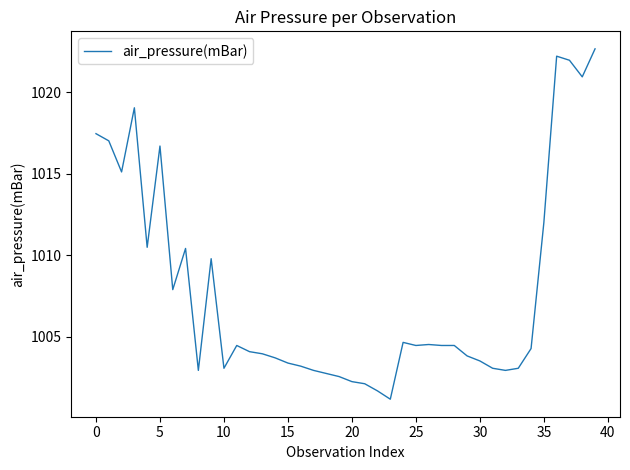

What is the greatest value displayed?

1022.7